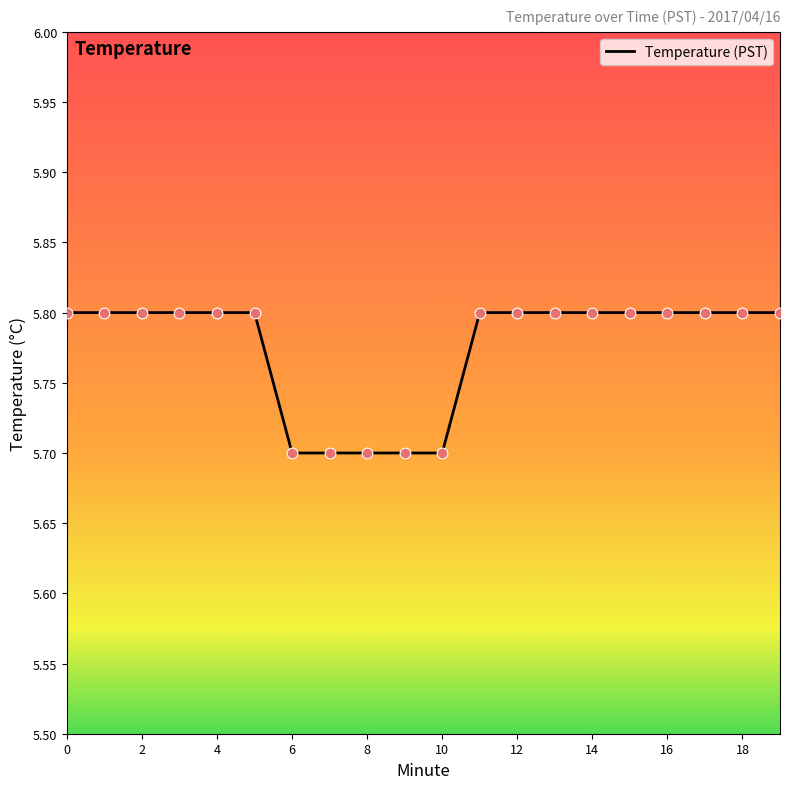

What is the minimum value shown in the chart?

5.7